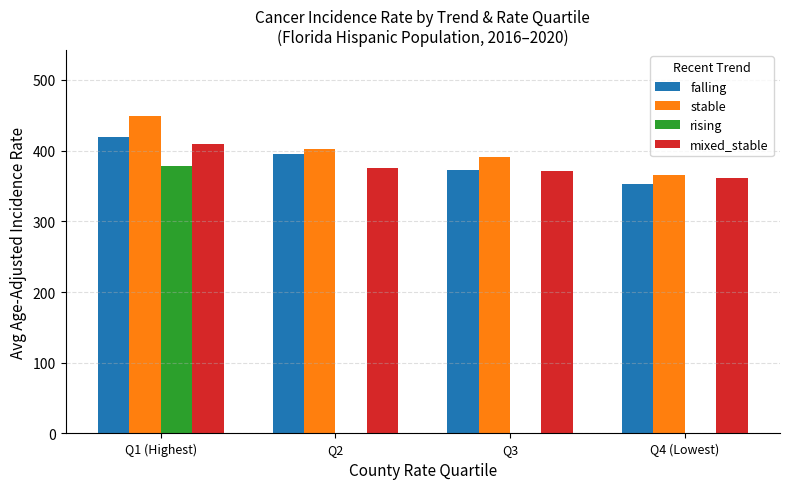

Reading left to right, what are all the values shown in this chart?

falling: Q1 (Highest)=418.8	Q2=395.5	Q3=373.1	Q4 (Lowest)=352.8
stable: Q1 (Highest)=448.8	Q2=402.8	Q3=390.2	Q4 (Lowest)=365.6
rising: Q1 (Highest)=378.3	Q2=0.0	Q3=0.0	Q4 (Lowest)=0.0
mixed_stable: Q1 (Highest)=409.3	Q2=374.9	Q3=371.5	Q4 (Lowest)=360.6